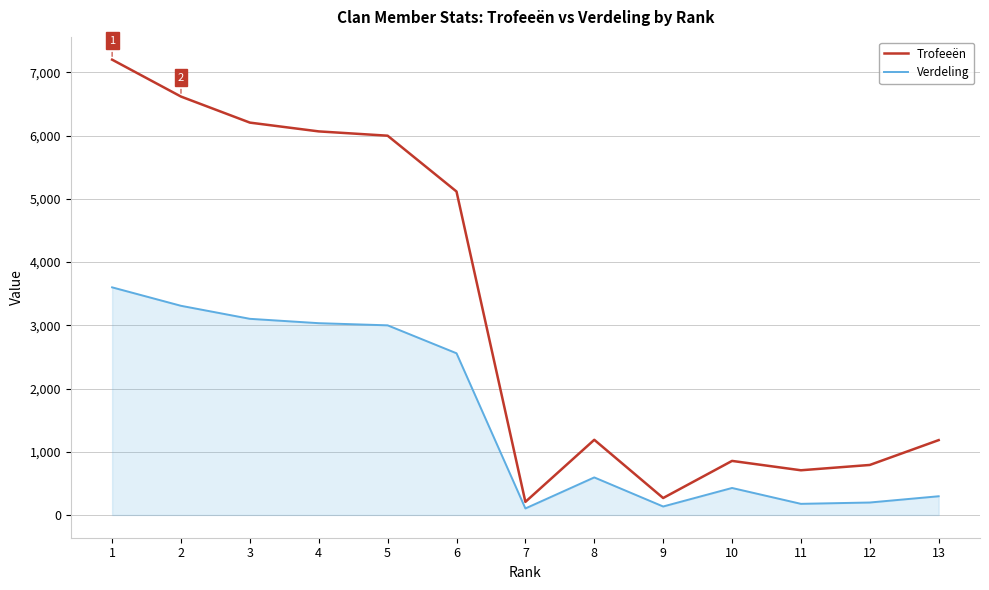

At how many categories does at least one series exceed 5564?

5